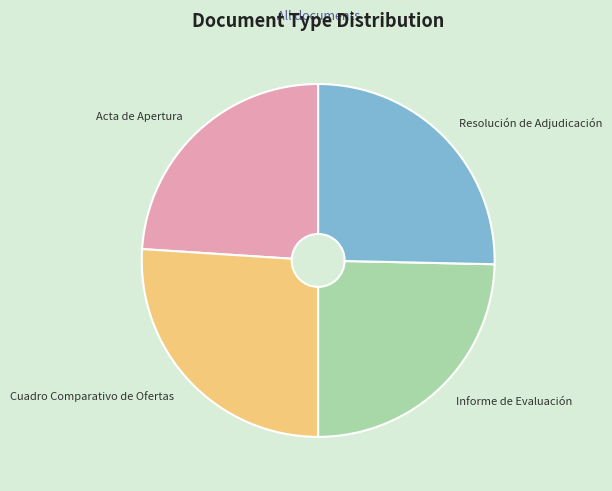

Count the number of slices in the pie.

4